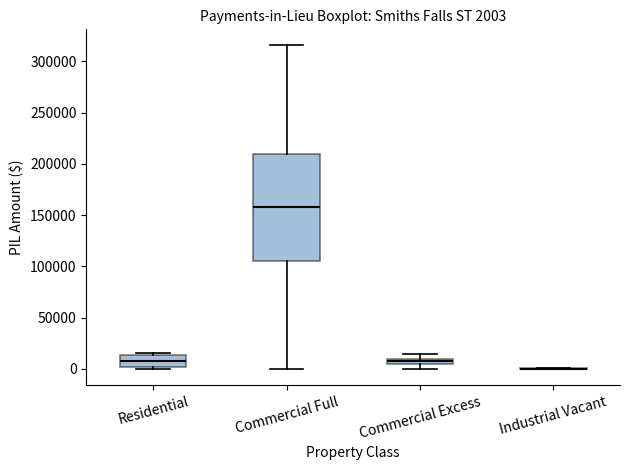

Which box is the tallest, from its lower edge to its upper edge?

Commercial Full